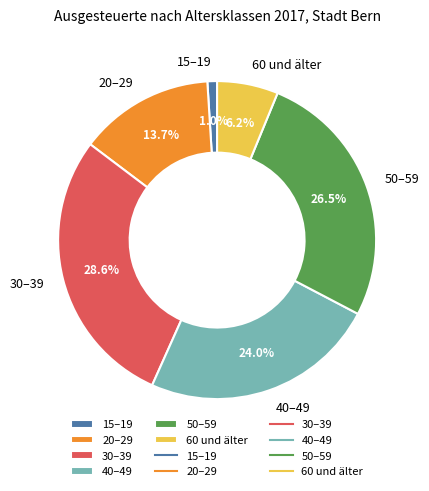

Count the number of slices in the pie.

6